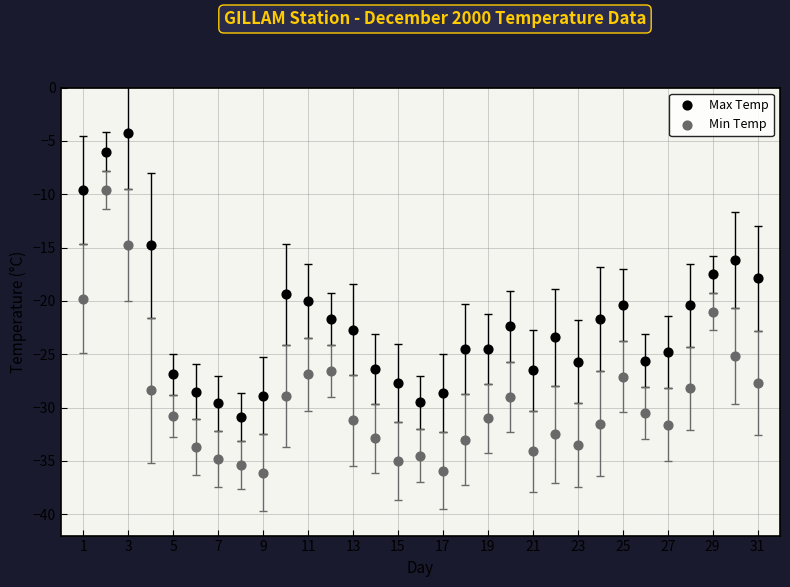

Which series reaches the maximum Y coordinate?

Max Temp